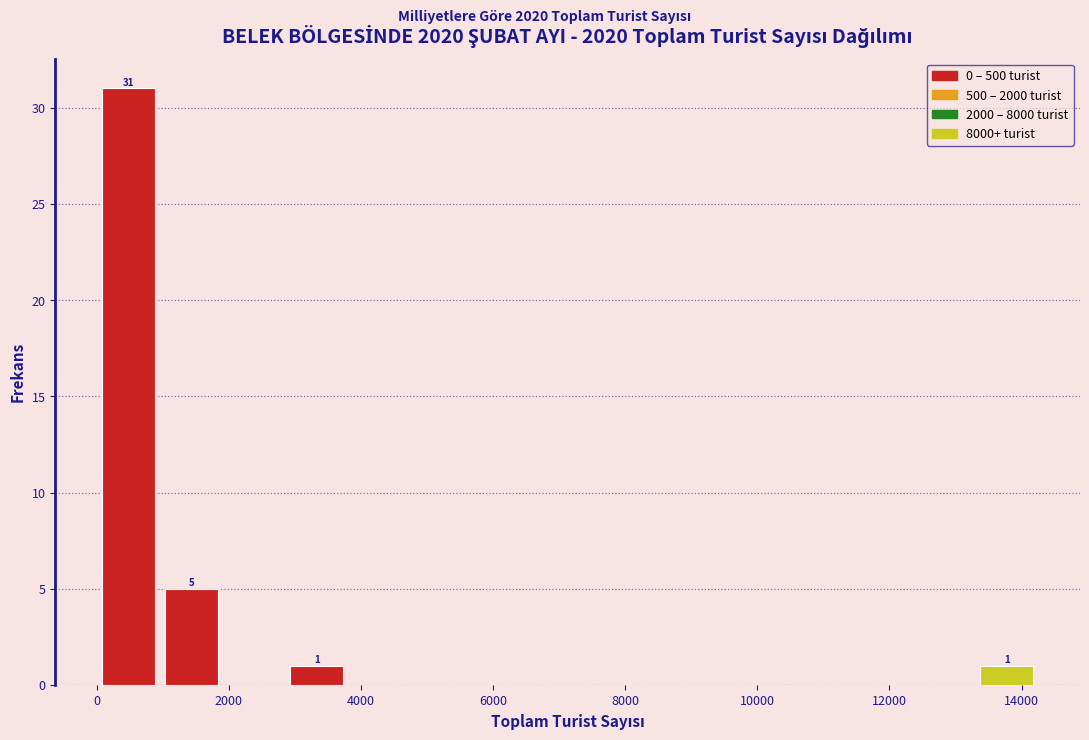

Over which range of the x-axis is the bar tallest?

0 to 1000